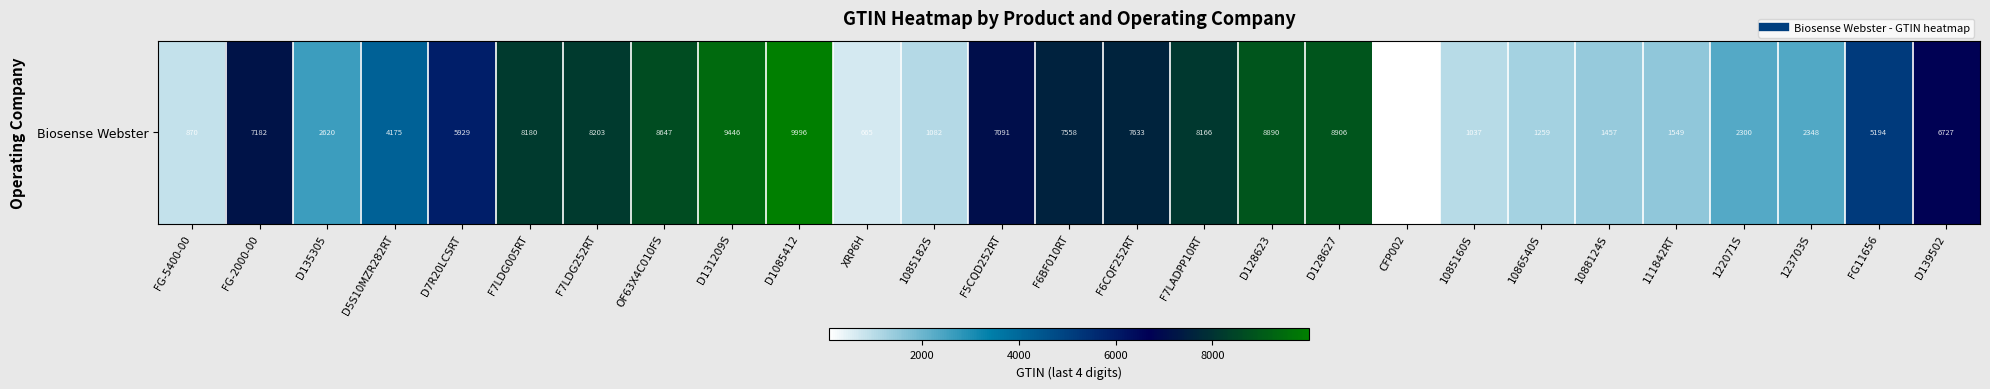

Where does the data first go above 5929?

FG-2000-00